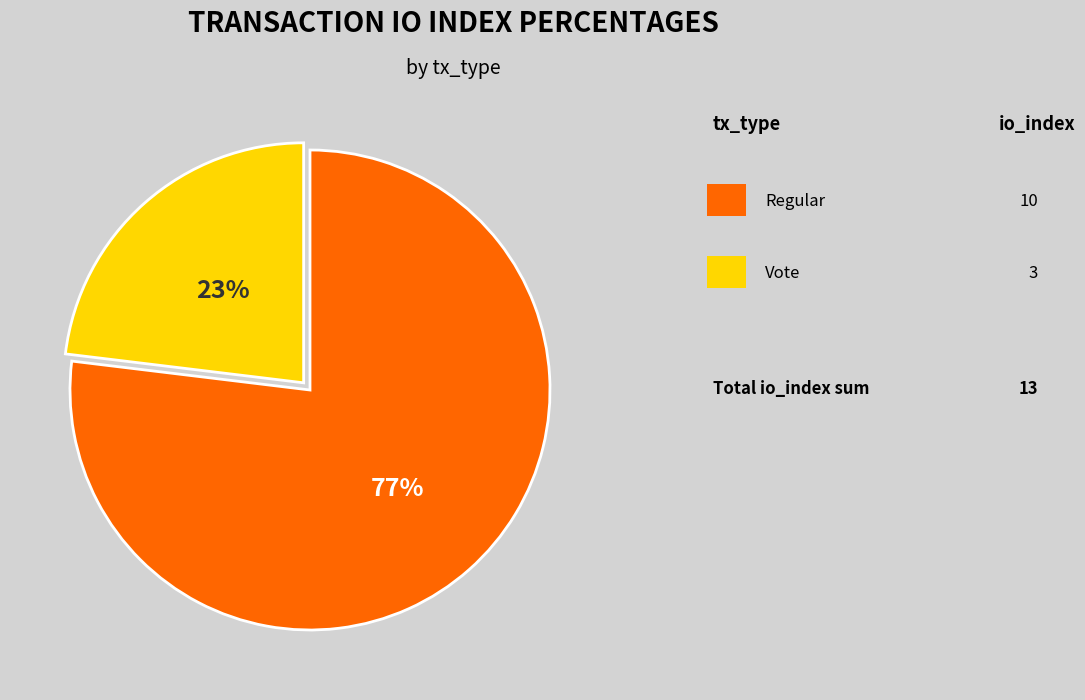

Does any single category account for the majority?

Yes